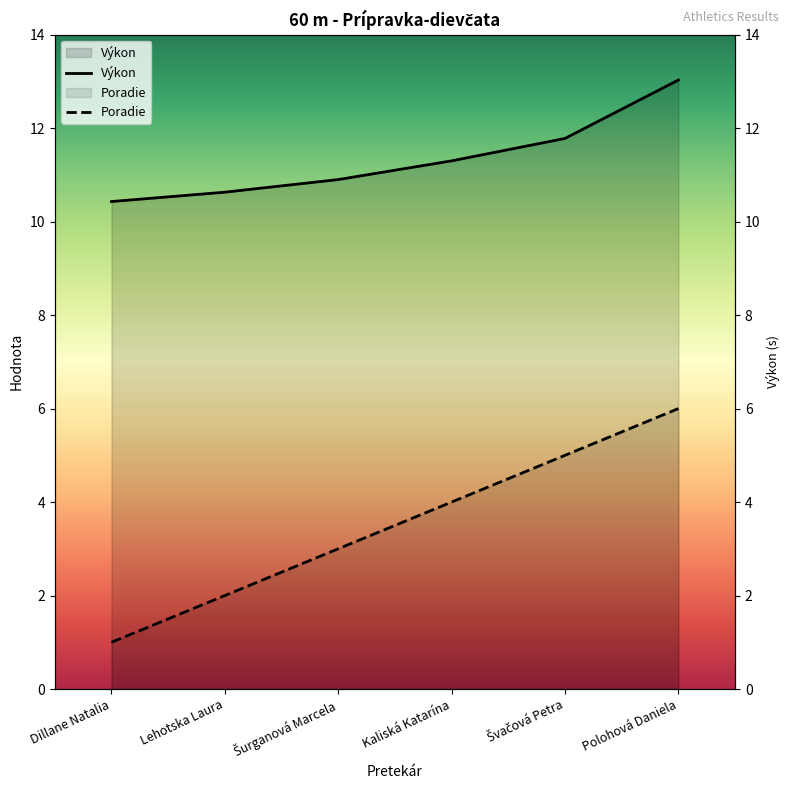

The value of Výkon at Dillane Natalia is 5.7. True or false?

False